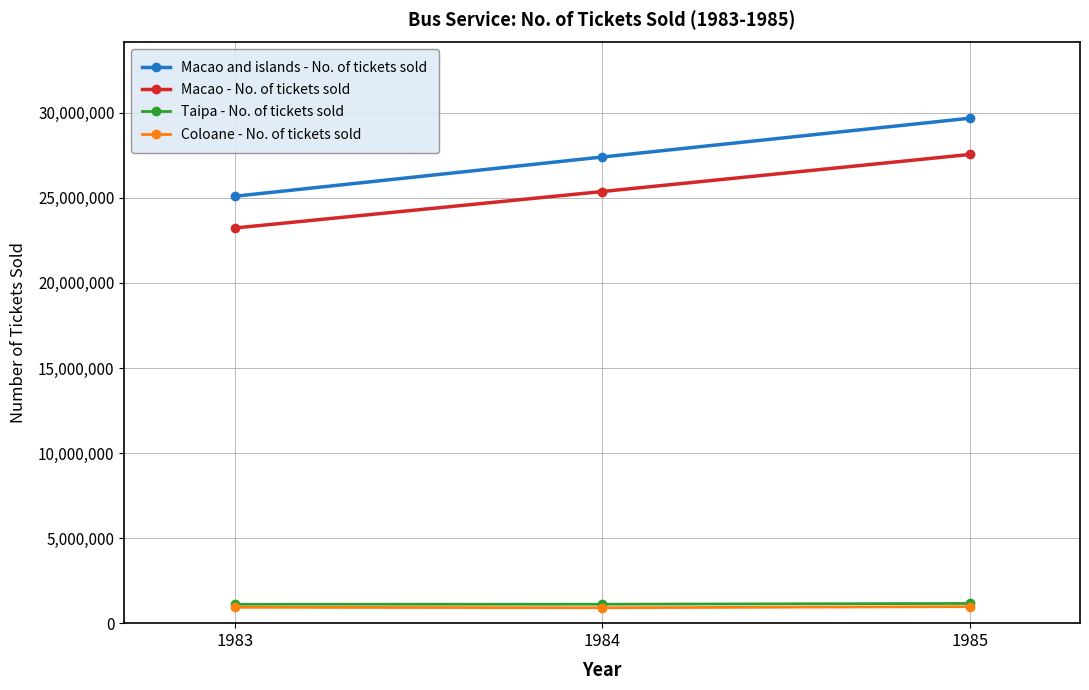

What is the value of the Macao and islands - No. of tickets sold point at the 1st from the left?

25095795